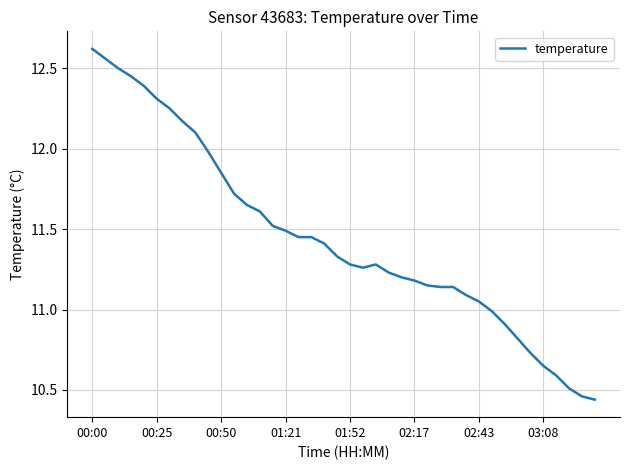

Does the chart have visible grid lines?

Yes